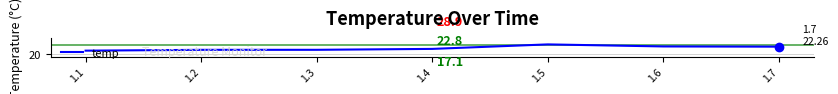

At which category does the data reach its first local peak?

1.5